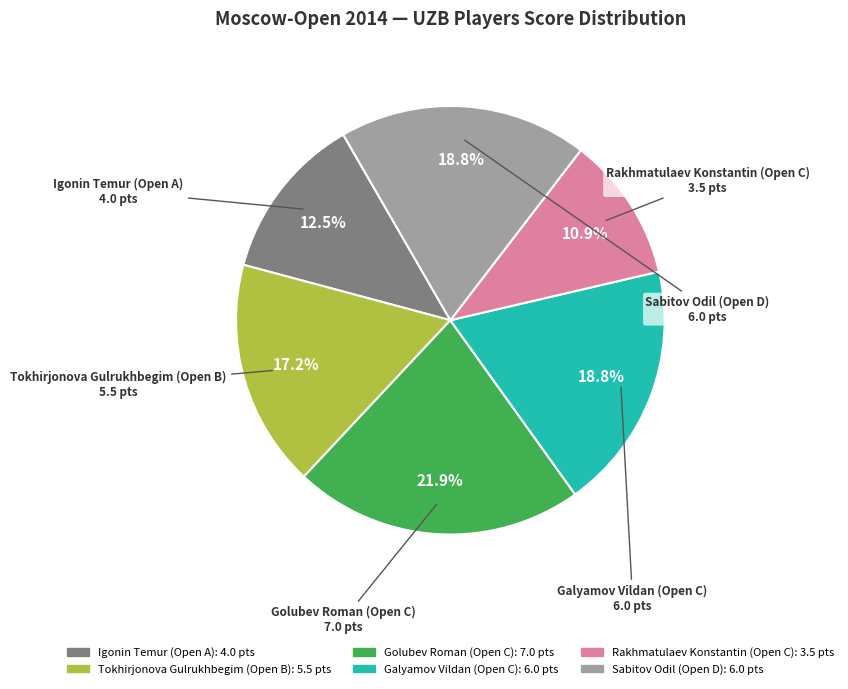

Which category has the smallest portion of the pie?

Rakhmatulaev Konstantin (Open C)